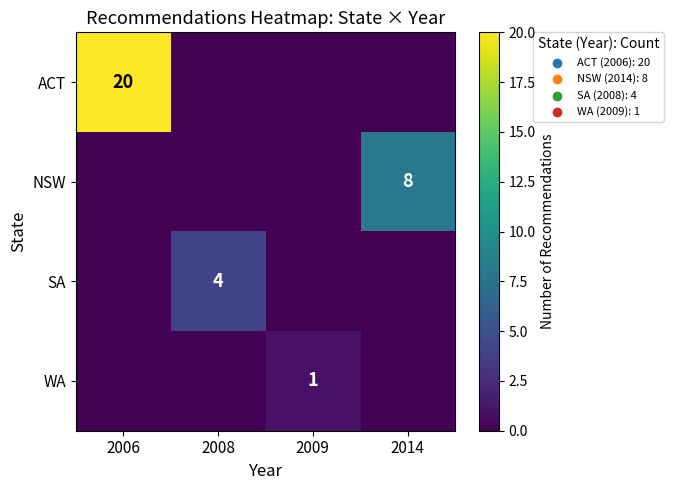

True or false: SA has a value of 2 at 2008.

False